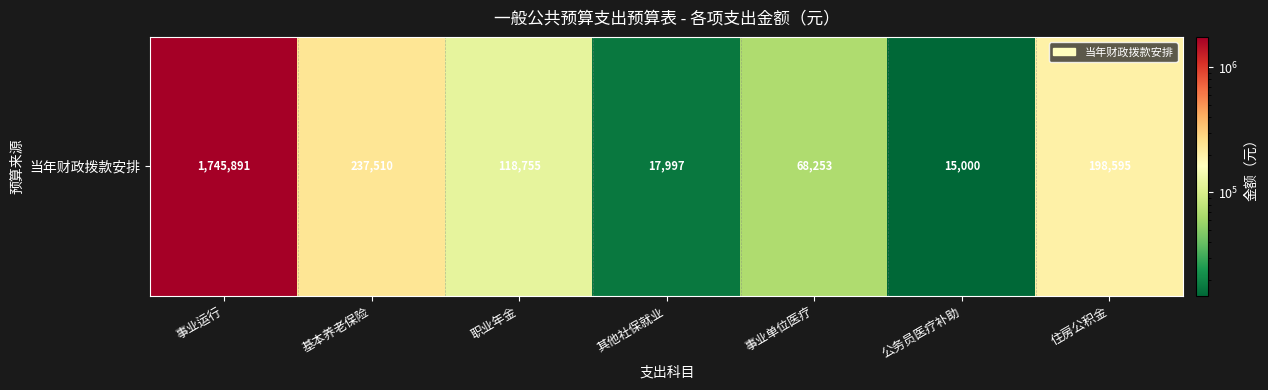

How many series are shown in this chart?

1